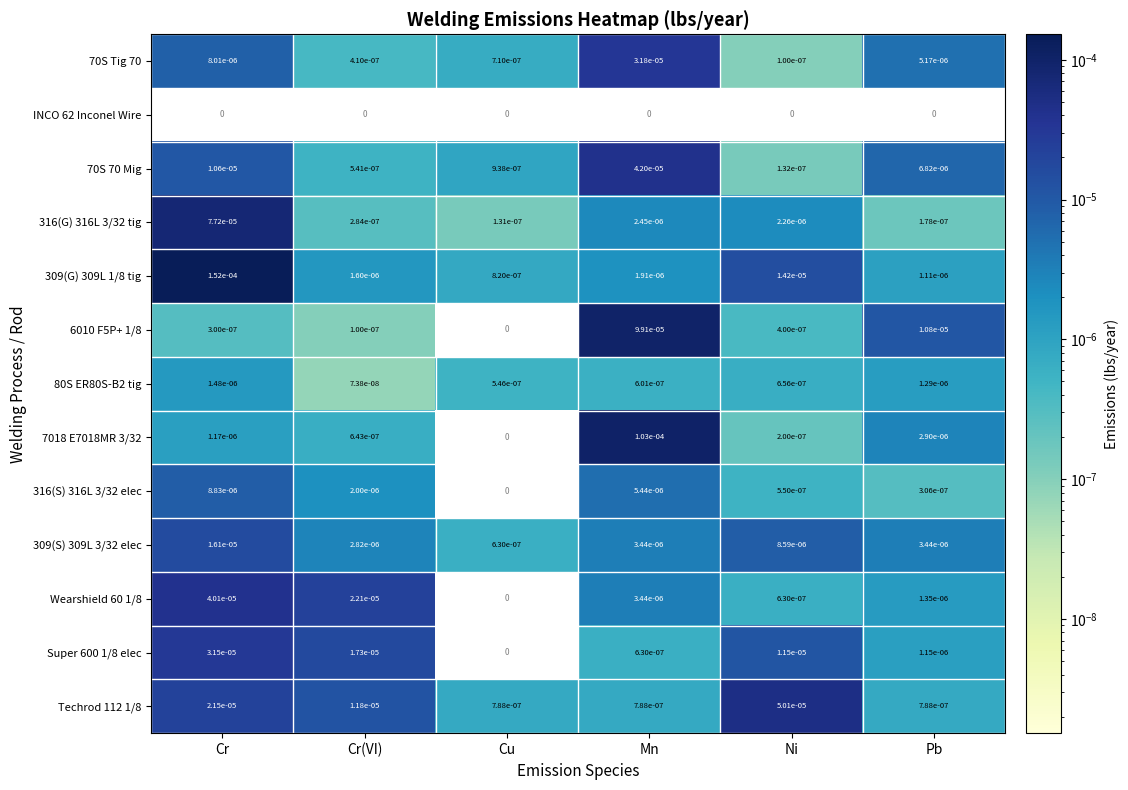

Rank the categories by 7018 E7018MR 3/32 value from lowest to highest.

Cu, Ni, Cr(VI), Cr, Pb, Mn